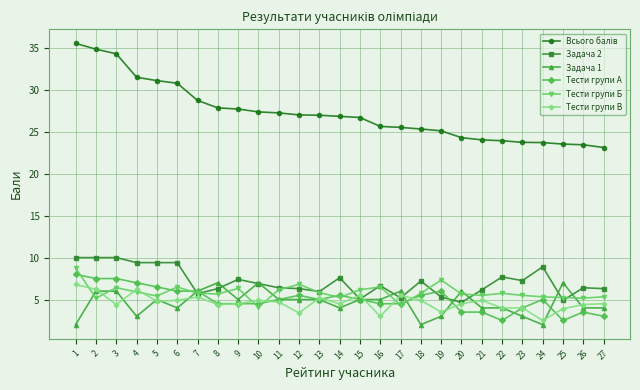

What is the minimum value shown in the chart?

2.0